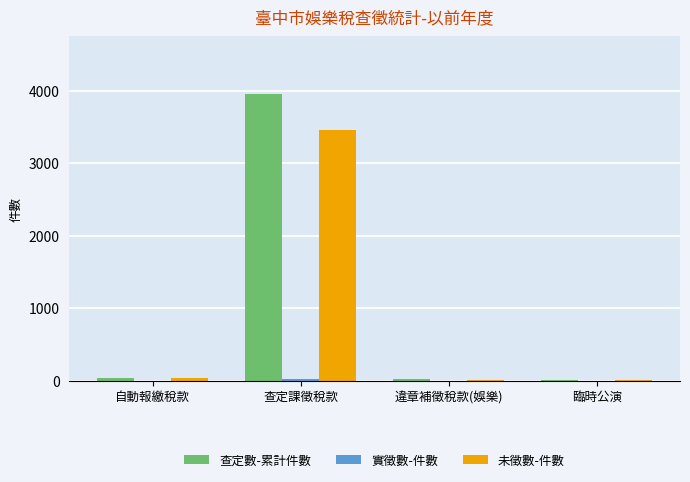

What is the sum of all 未徵數-件數 values?

3514